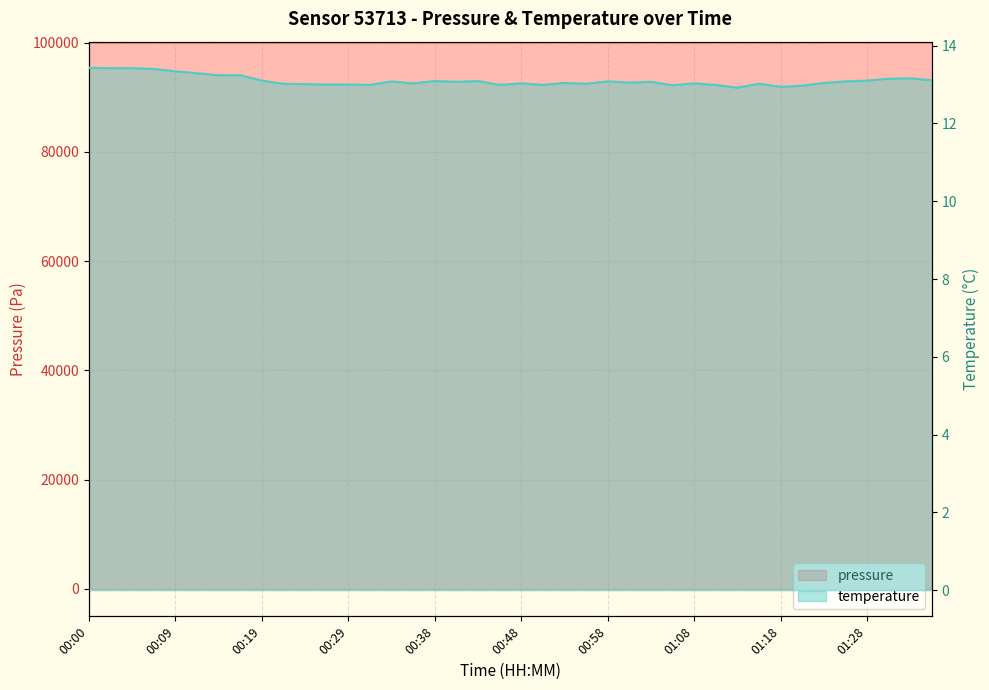

How many interior local valleys does the temperature series have?

10